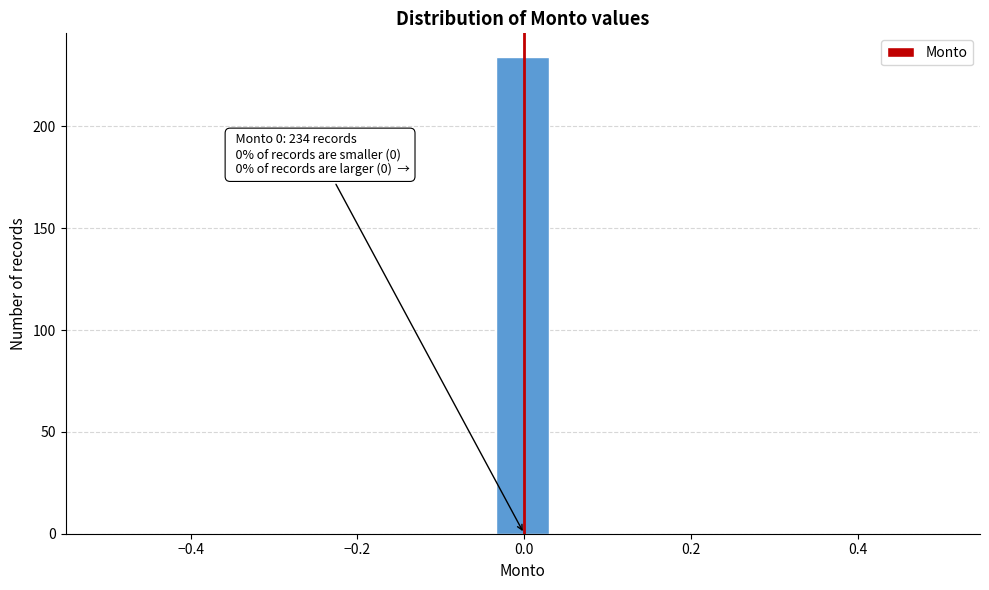

Around what value on the x-axis is the tallest bar? Give the approximate position of its centre, as read against the axis.

0.00